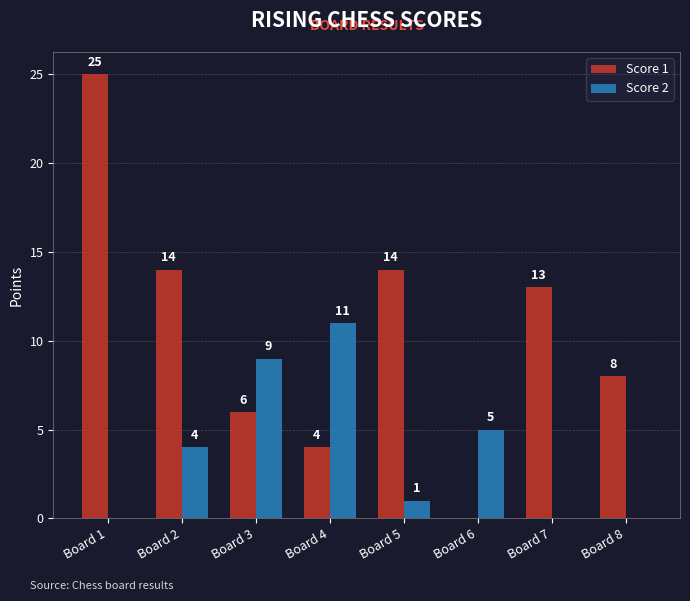

Which series changed the most between Board 5 and Board 8?

Score 1